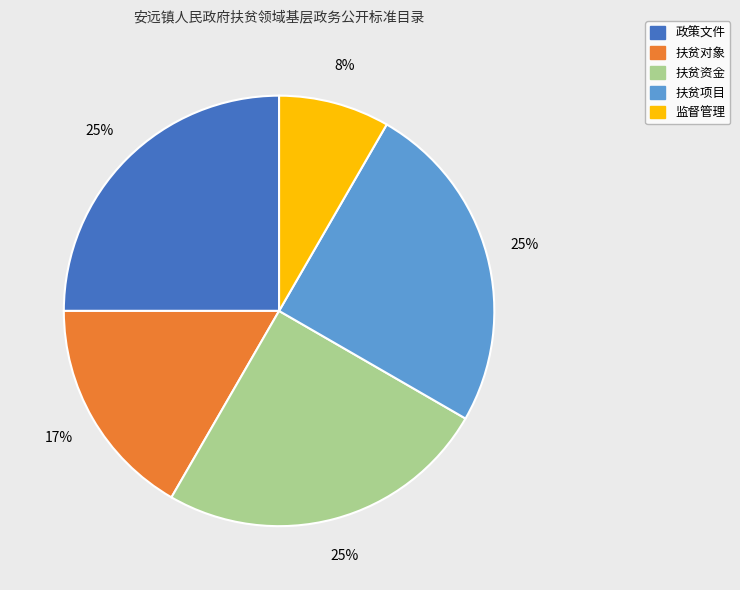

Combined, do 监督管理 and 政策文件 account for over 50%?

No